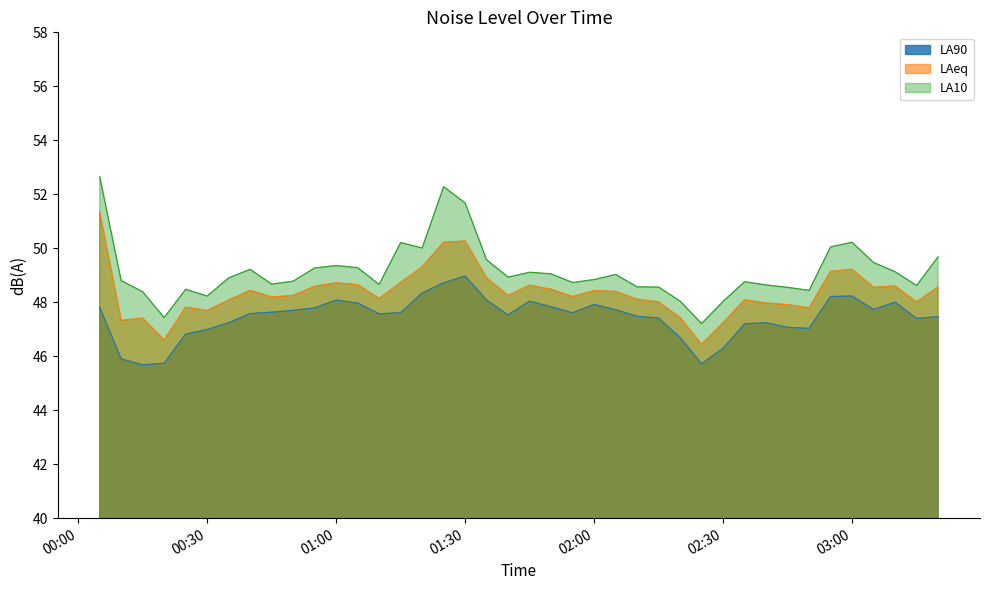

Which series has the widest spread of values?

LA10